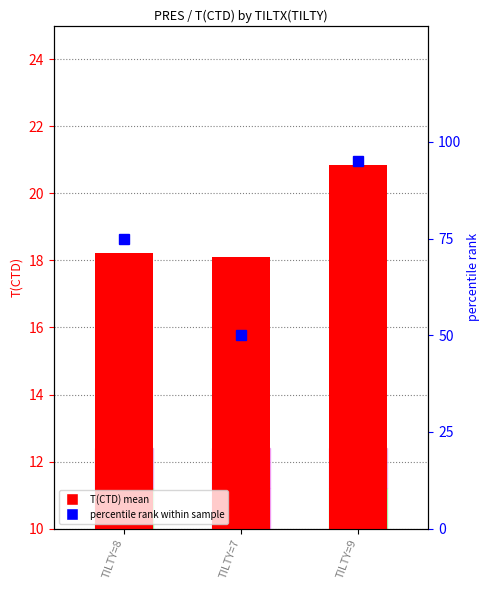

The T(CTD) series shows 18.2 at TILTY=8. True or false?

True